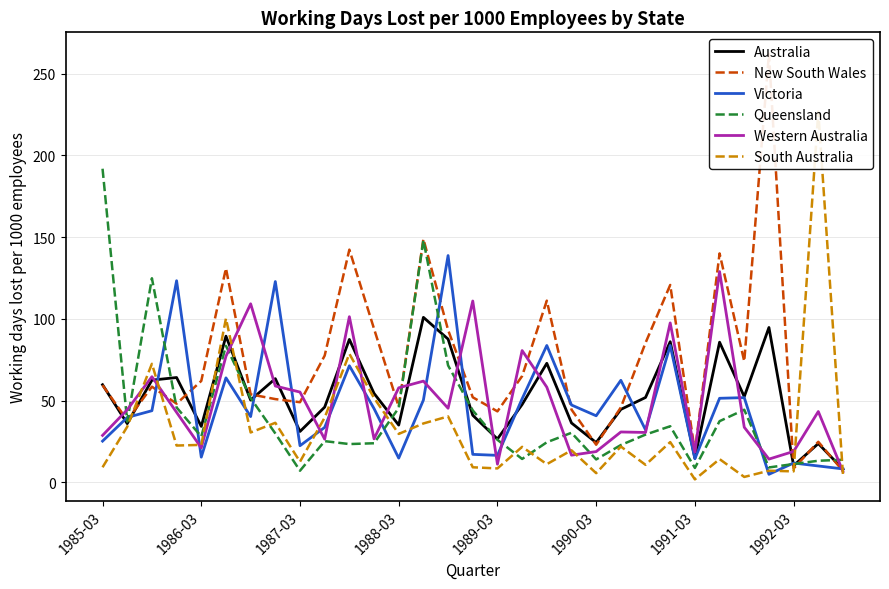

What is the minimum value for Western Australia?

6.7